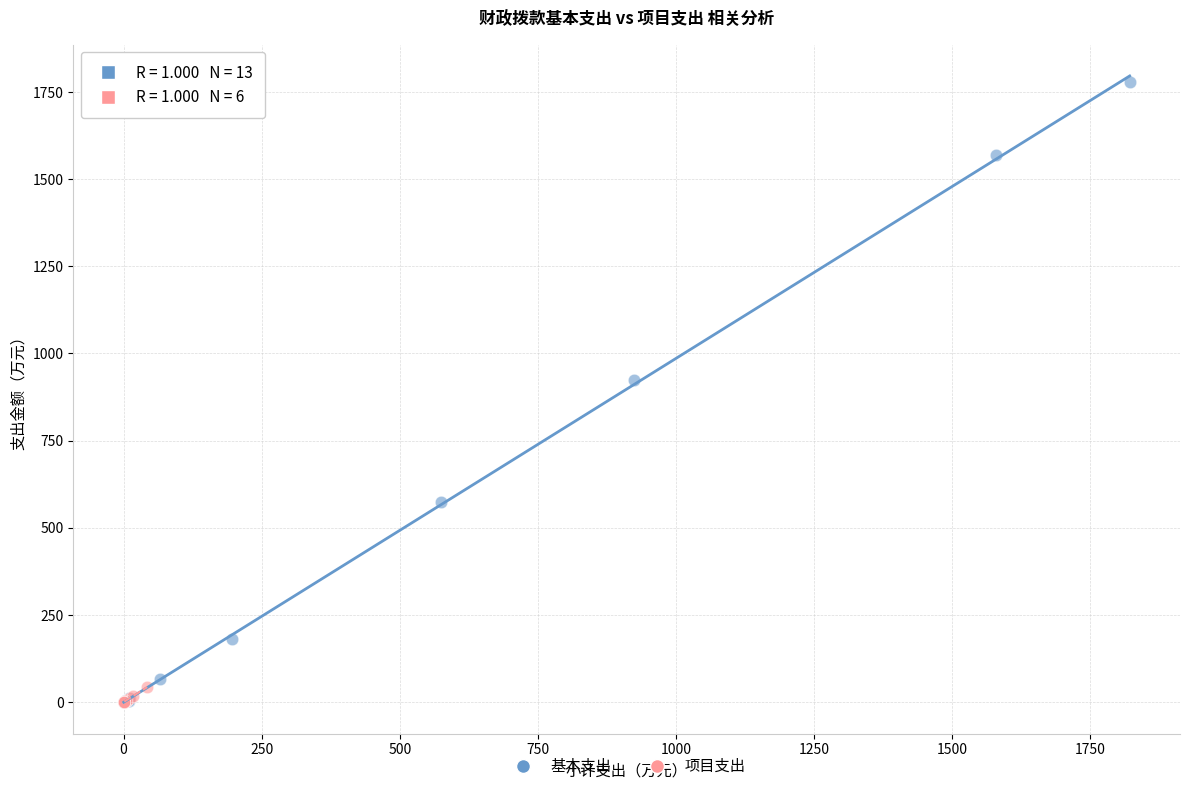

What are all the series names shown in the legend?

基本支出, 项目支出